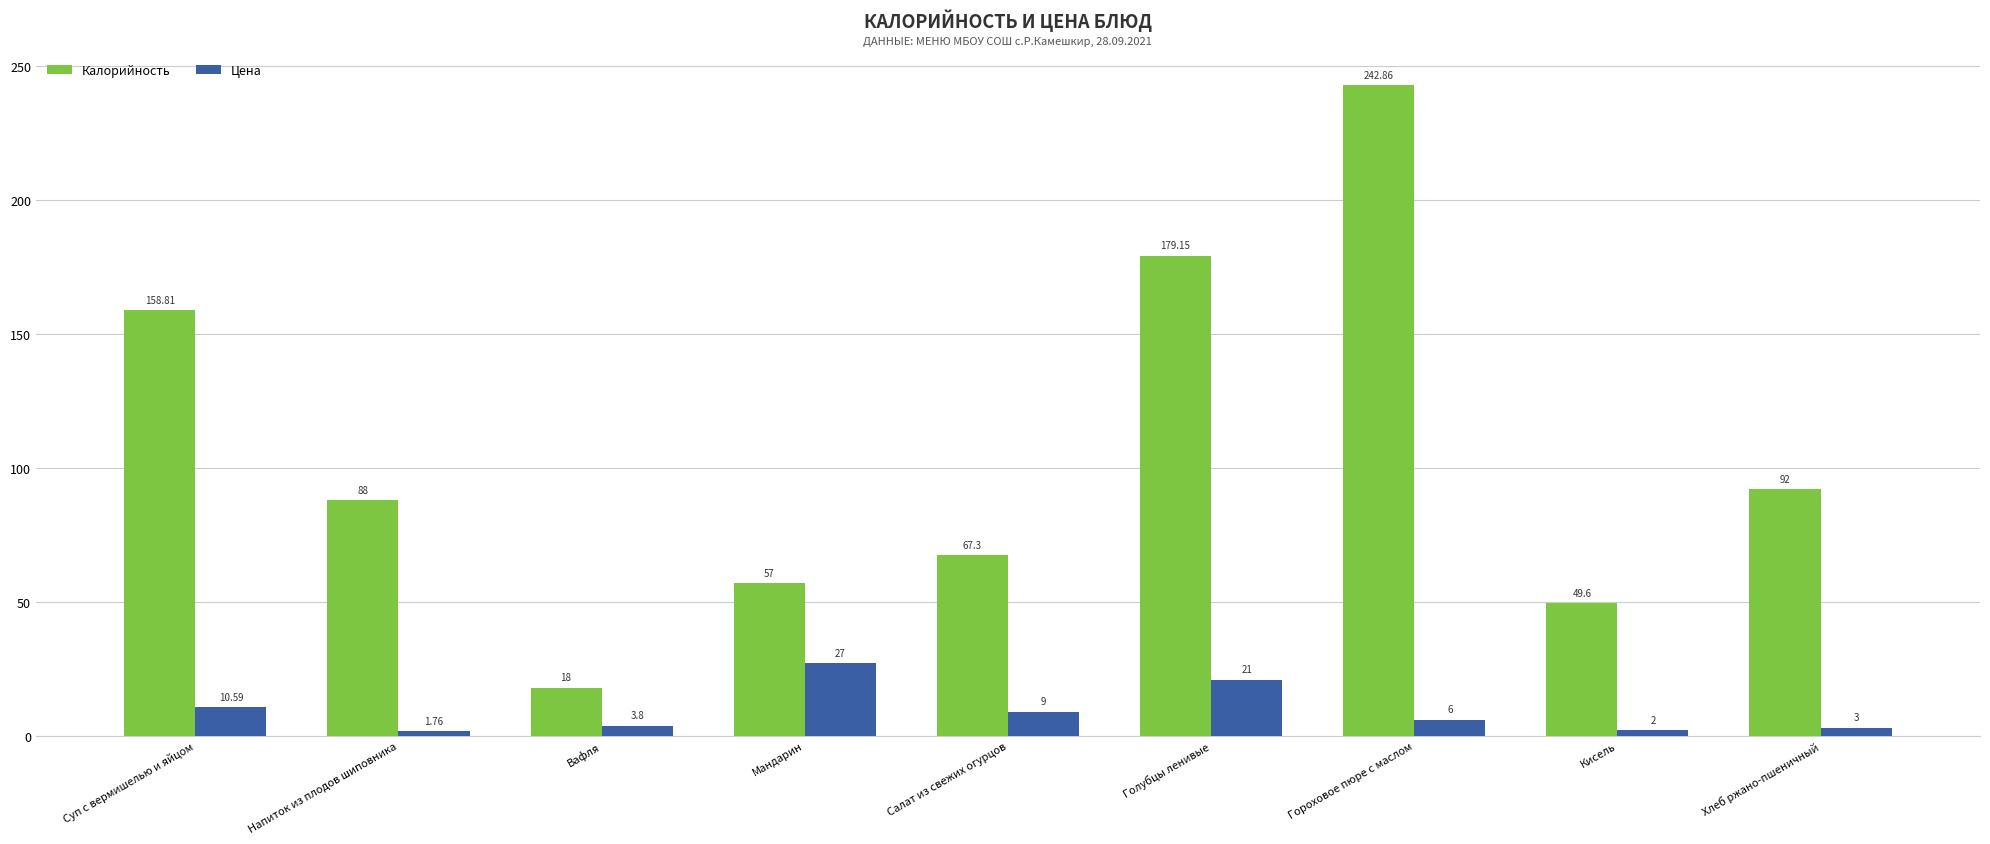

What is the sum of the Цена values at Мандарин and Салат из свежих огурцов?

36.0